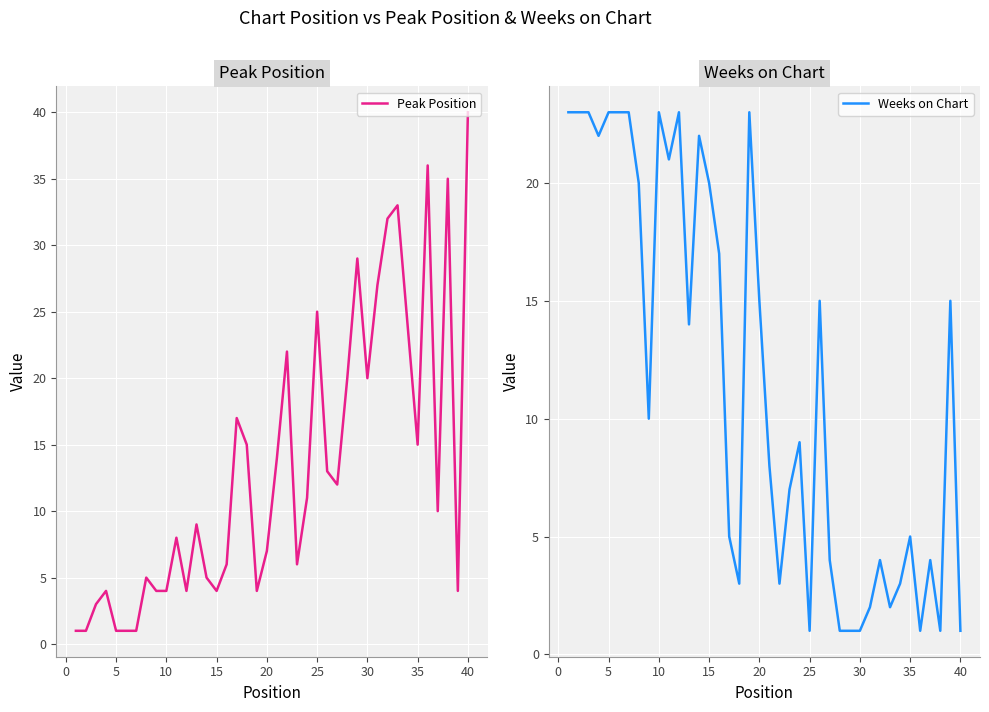

How many times do Peak Position and Weeks on Chart cross each other?

9